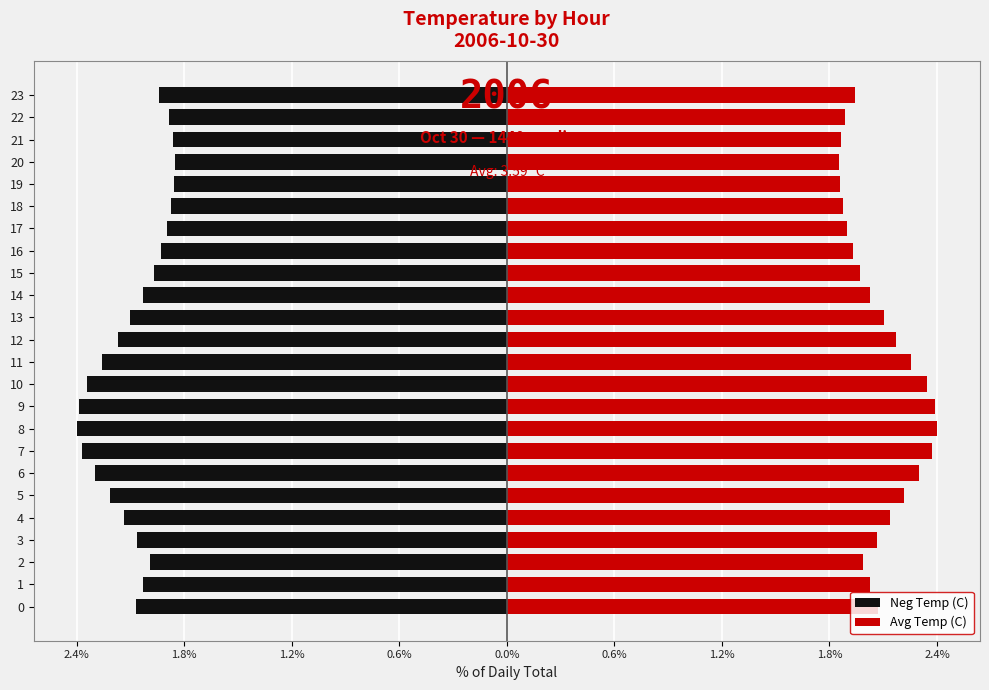

What is the average value of the Avg Temp (C) series?

2.1